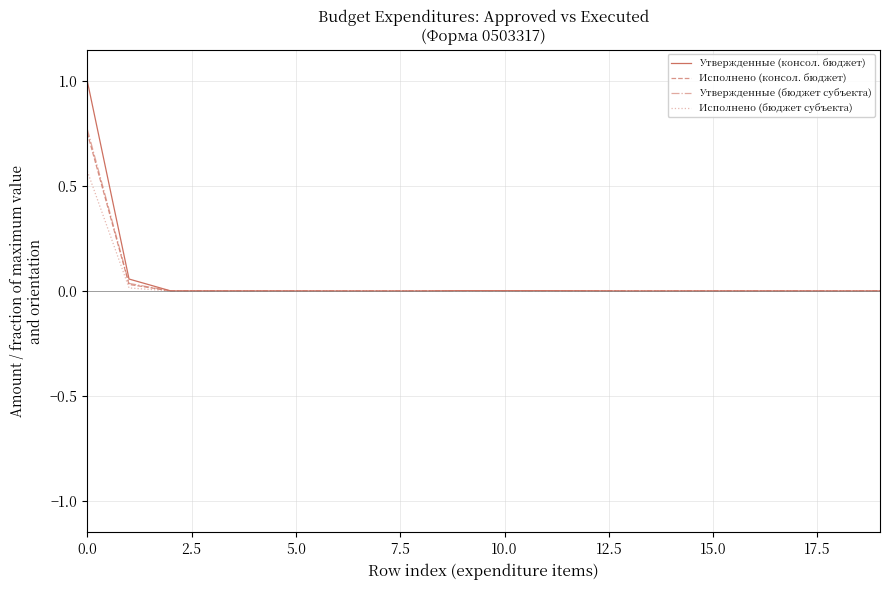

What is the greatest value displayed?

1.0